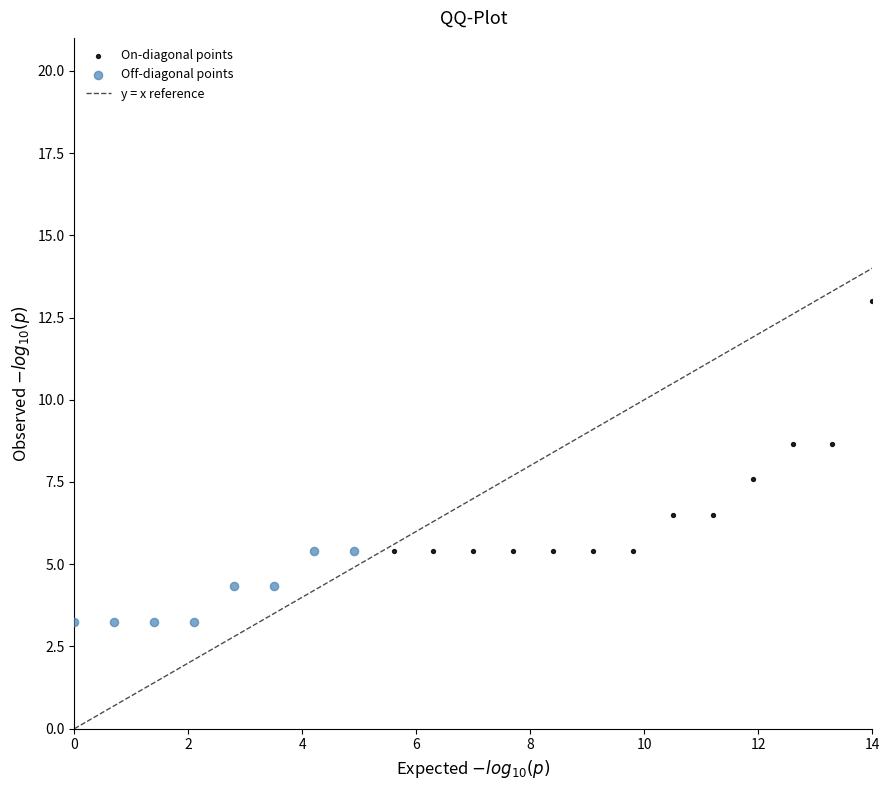

Which series has the widest spread of Y values?

On-diagonal points